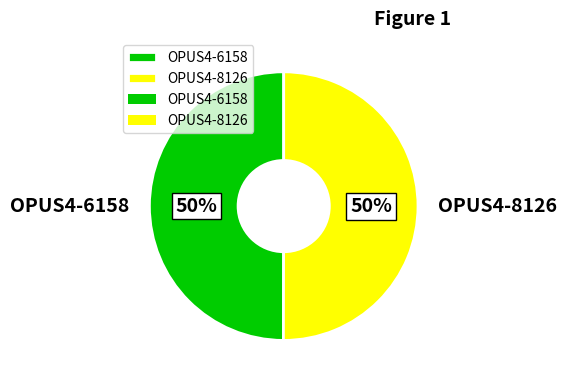

To the nearest percent, what is the combined percentage of OPUS4-6158 and OPUS4-8126?

100%